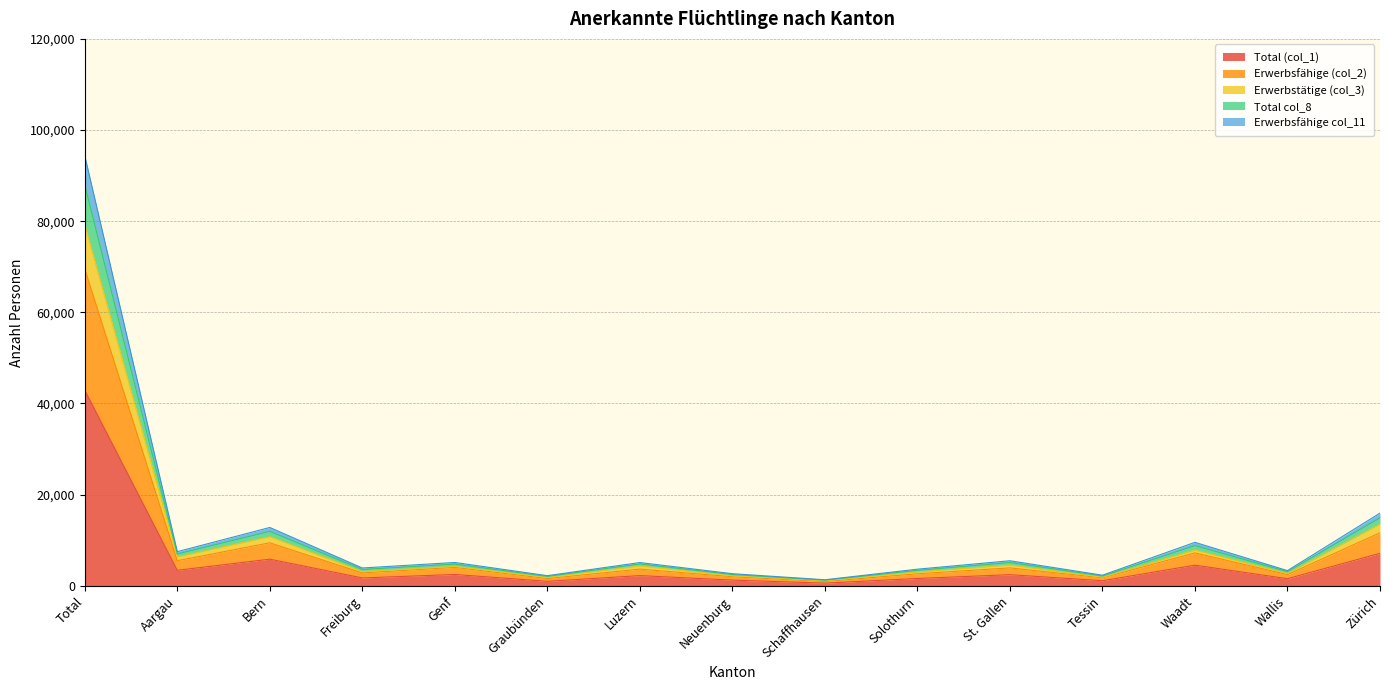

Is it true that Erwerbsfähige (col_2) equals 3404 at Wallis?

False